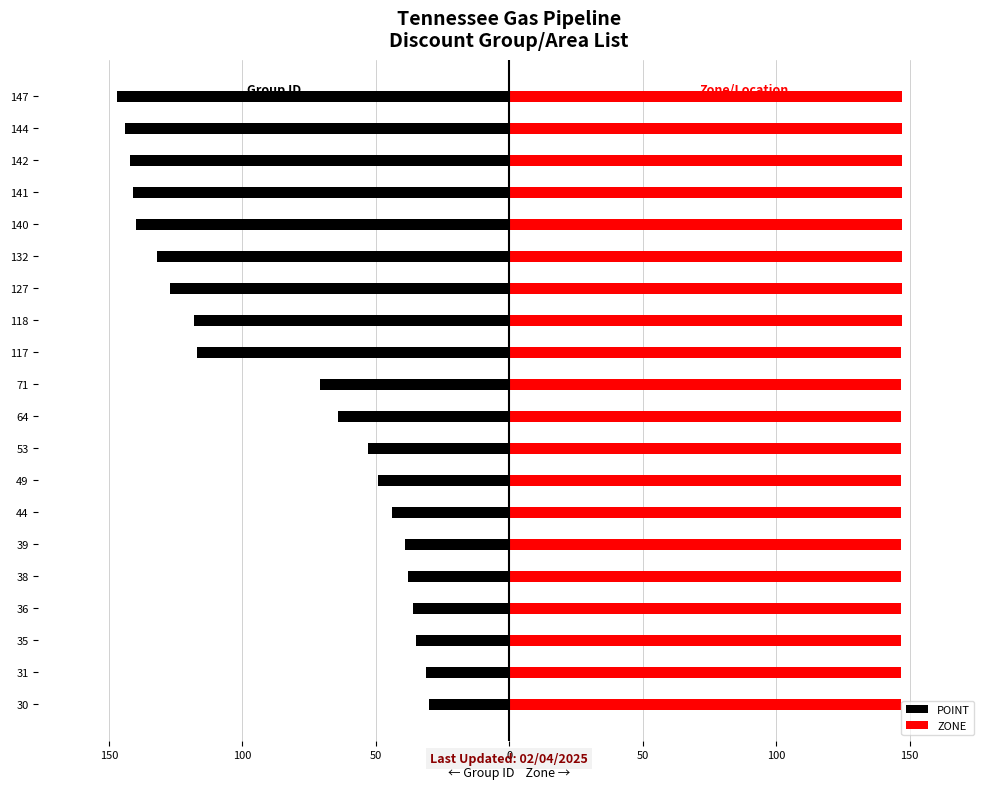

Reading right to left, list all the values displayed in this chart.

POINT: -147.0	-144.0	-142.0	-141.0	-140.0	-132.0	-127.0	-118.0	-117.0	-71.0	-64.0	-53.0	-49.0	-44.0	-39.0	-38.0	-36.0	-35.0	-31.0	-30.0
ZONE: 147.0	147.0	147.0	147.0	147.0	147.0	147.0	147.0	147.0	147.0	147.0	147.0	147.0	147.0	147.0	147.0	147.0	147.0	147.0	147.0